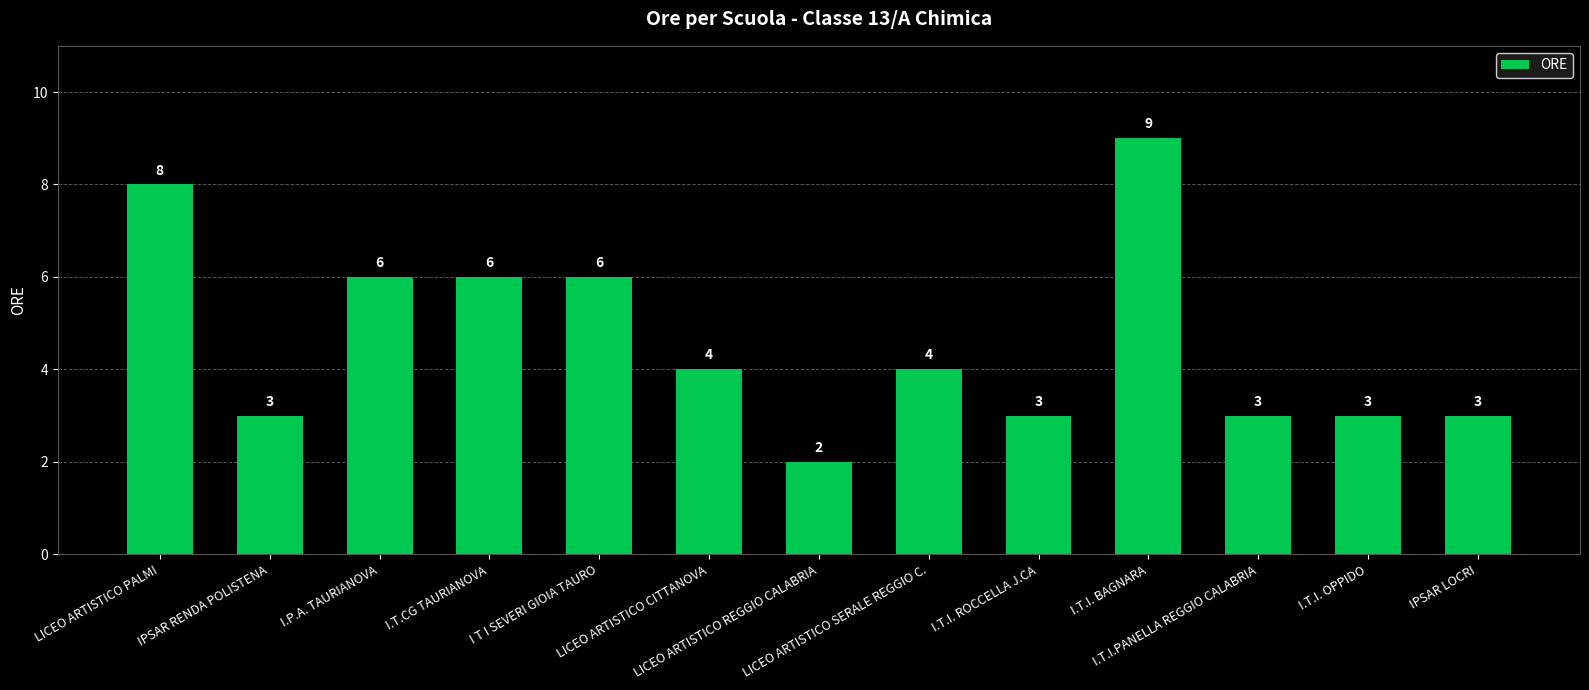

Count the values in the range 3 to 6.

10